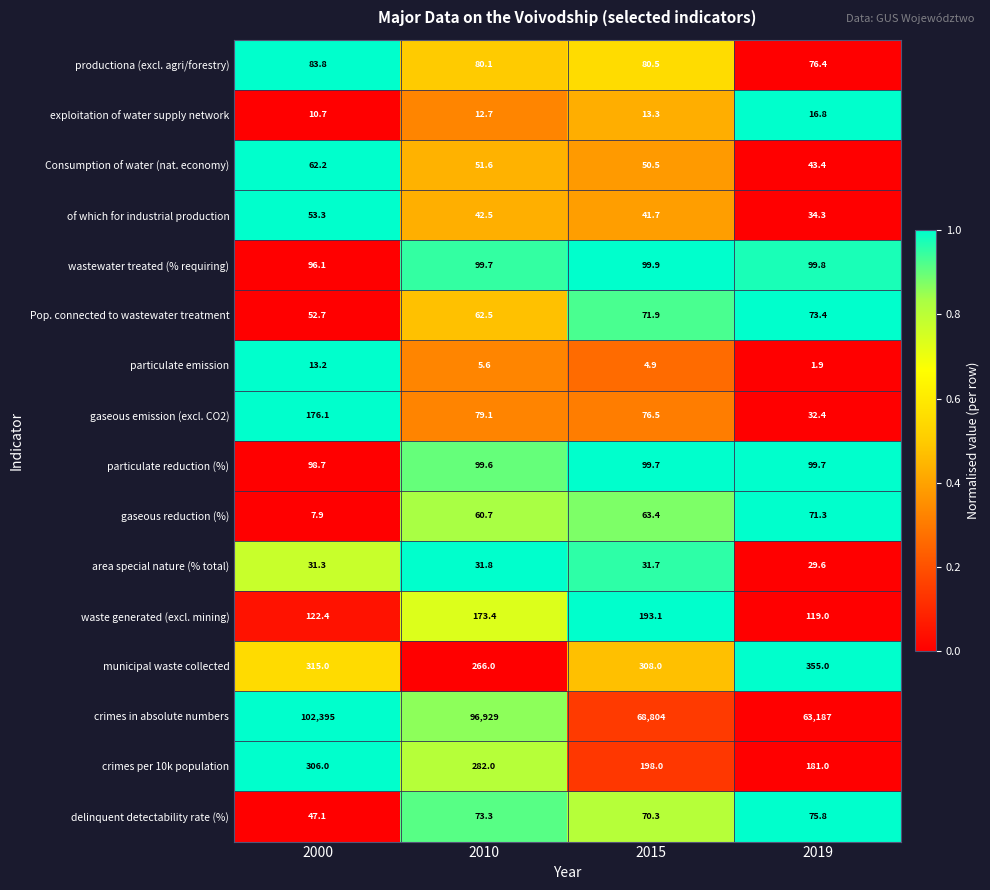

Which series has the largest total across all categories?

crimes in absolute numbers